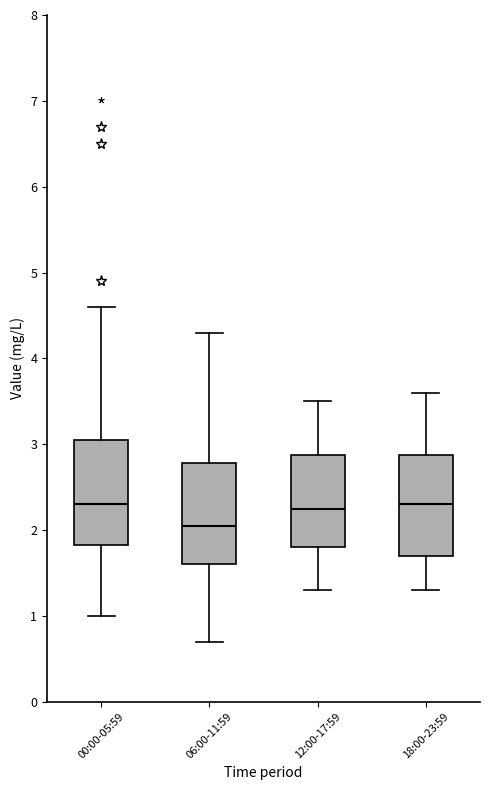

Reading left to right, transcribe this box plot: for each box, give where its median line is, the range the box spans, and where its two whiskers end, as read against the y-axis. The values are not printed on the chart, so give them approximately, as read against the axis.

00:00-05:59: median 2.3, box 1.8 to 3.1, whiskers 1.0 to 4.6
06:00-11:59: median 2.1, box 1.6 to 2.8, whiskers 0.7 to 4.3
12:00-17:59: median 2.3, box 1.8 to 2.9, whiskers 1.3 to 3.5
18:00-23:59: median 2.3, box 1.7 to 2.9, whiskers 1.3 to 3.6